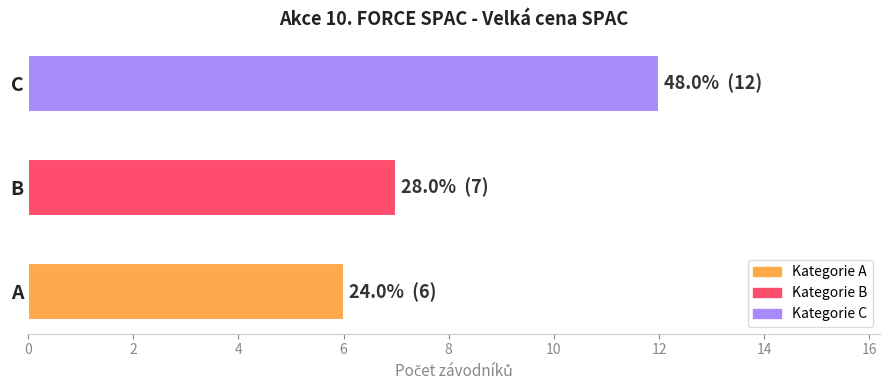

List the labels in order of value, smallest first.

A, B, C